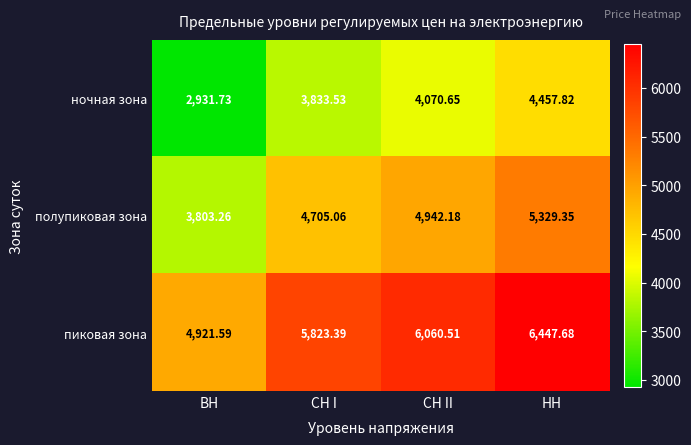

Rank the series at ВН from lowest to highest value.

ночная зона, полупиковая зона, пиковая зона